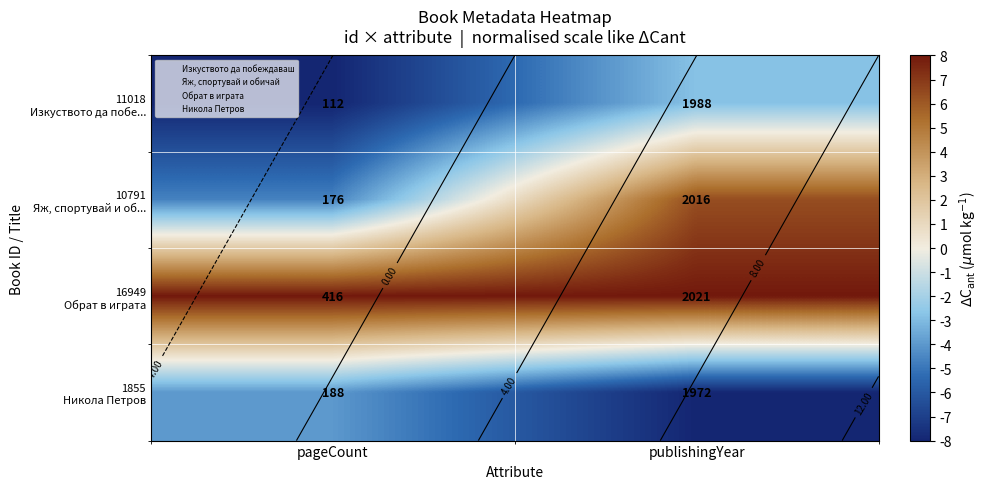

What is the difference between the highest and lowest values at pageCount?

16.0